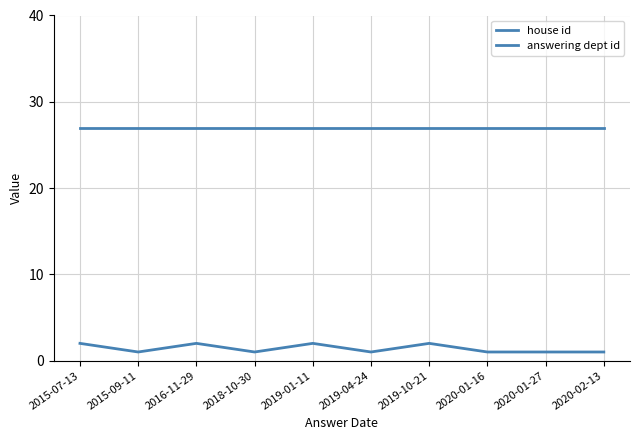

How many series are shown in this chart?

2